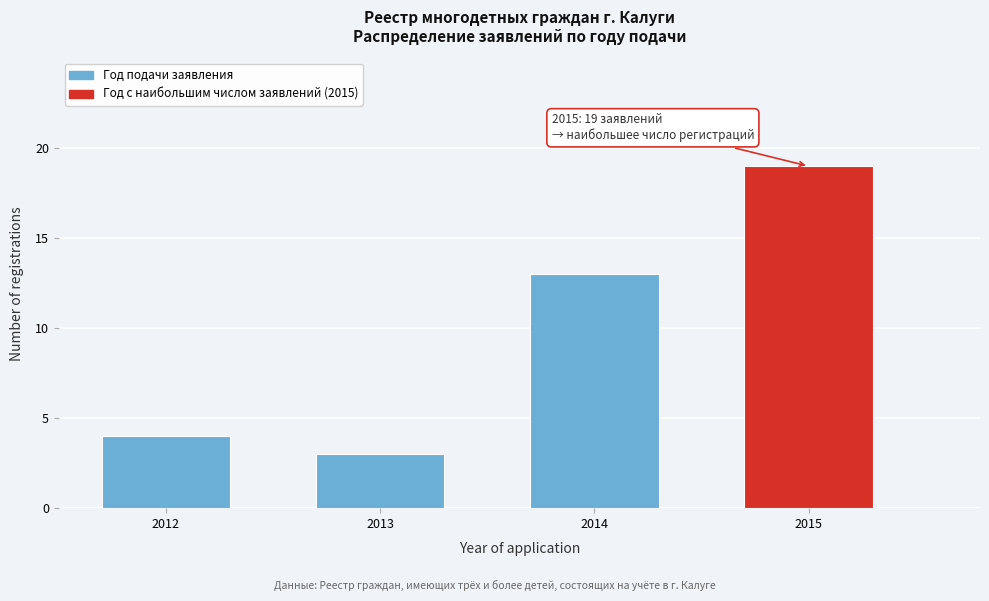

Reading left to right, extract all data points from this chart.

2012=4	2013=3	2014=13	2015=19